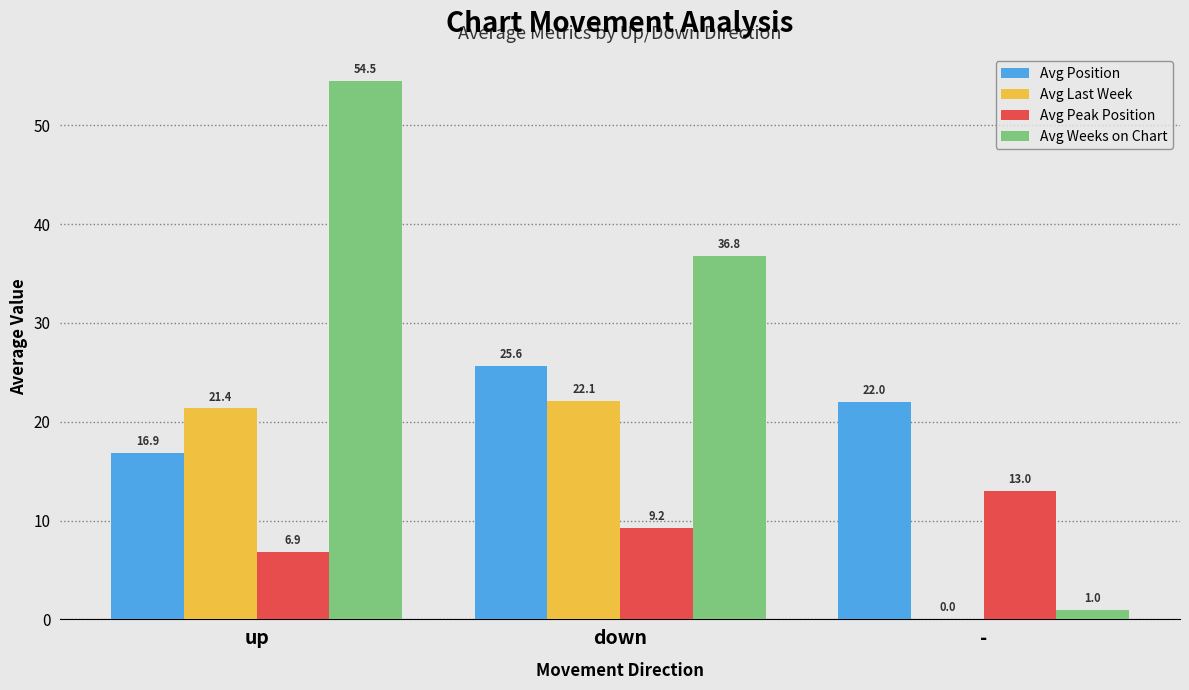

Count the number of categories in the chart.

3